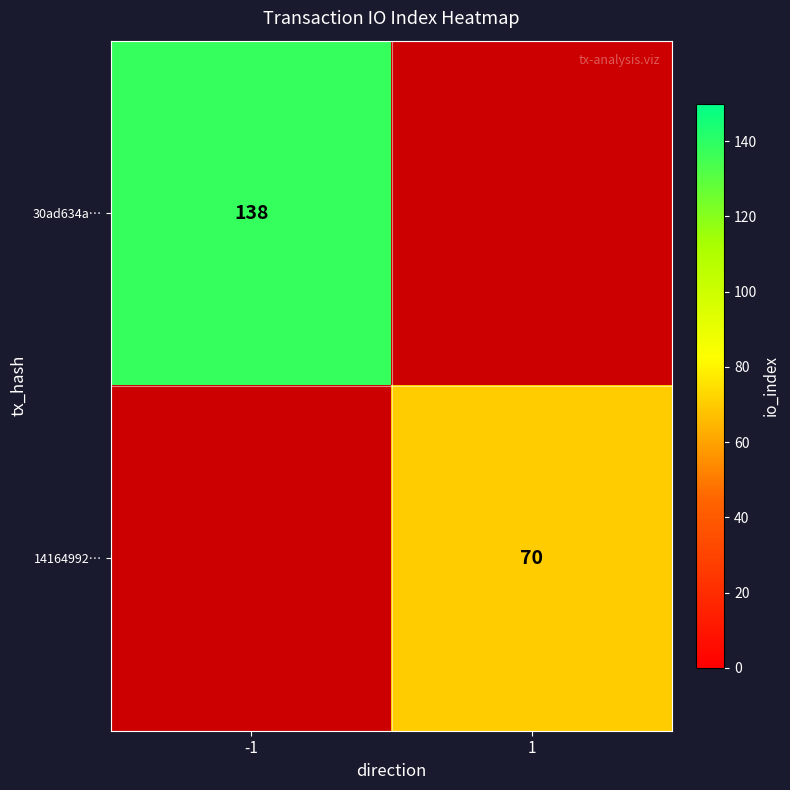

Is the value of 14164992… at 1 greater than the value of 30ad634a… at -1?

No